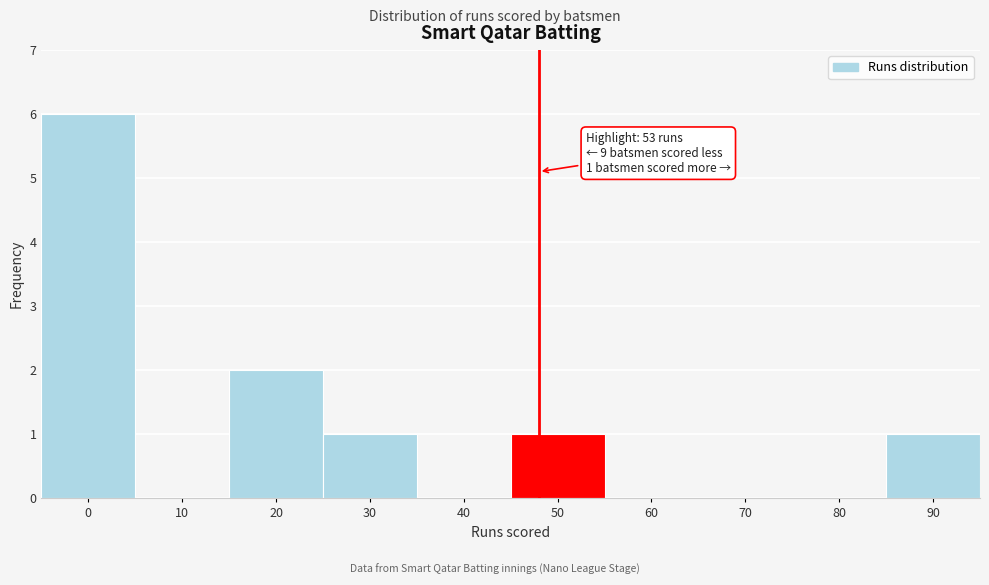

What is the sum of all values?

11